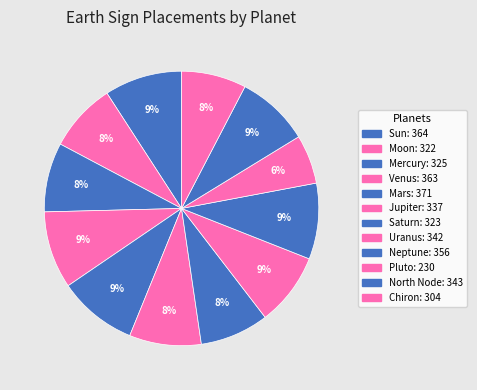

How many segments does this pie chart have?

12